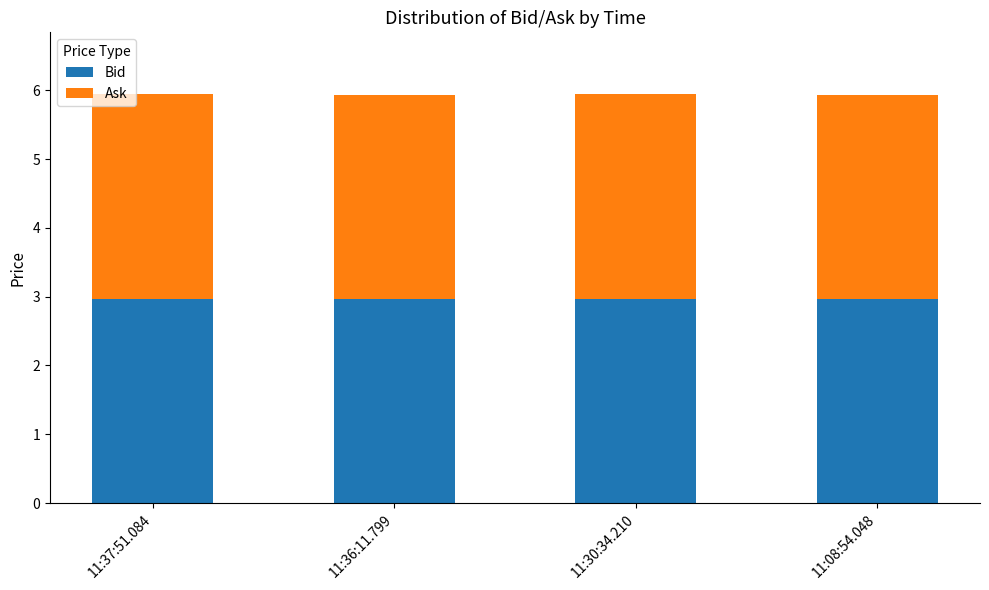

The value of Bid at 11:37:51.084 is 4.4. True or false?

False